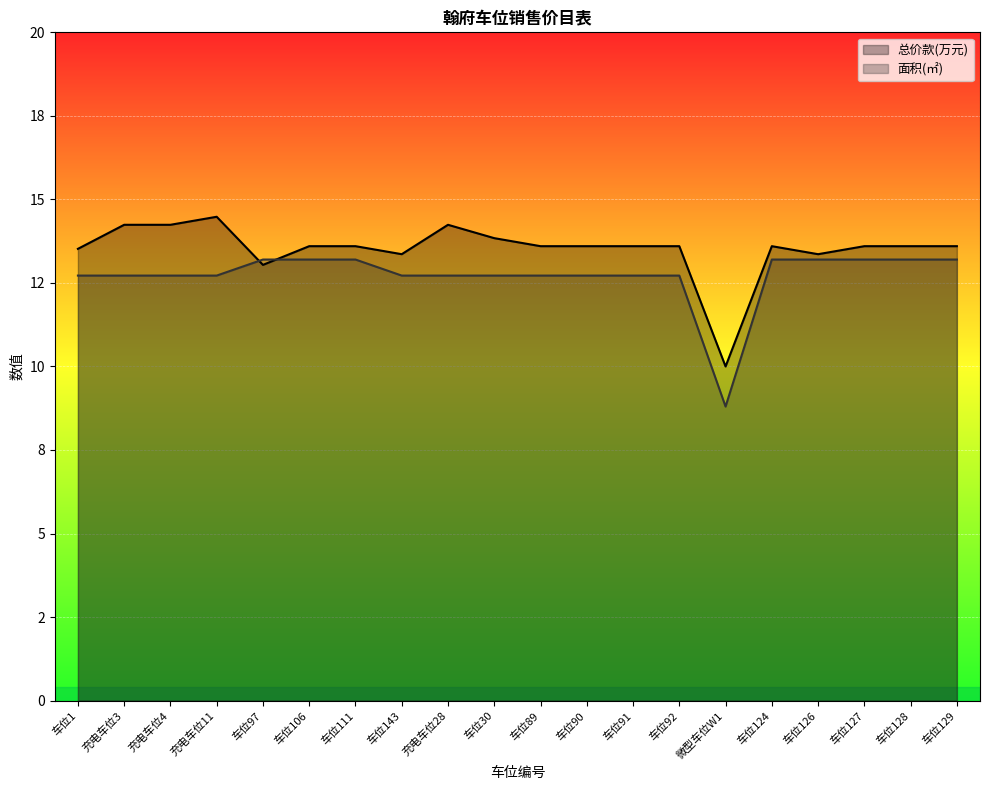

What is the maximum value for 总价款(万元)?

14.5